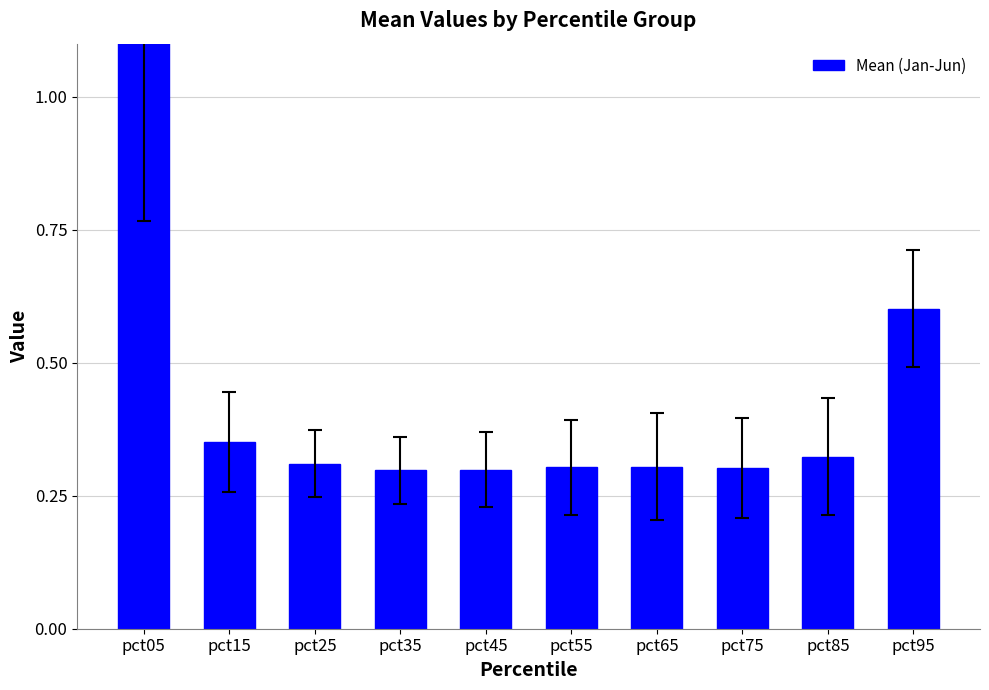

What is the value of the 4th bar from the left?

0.3